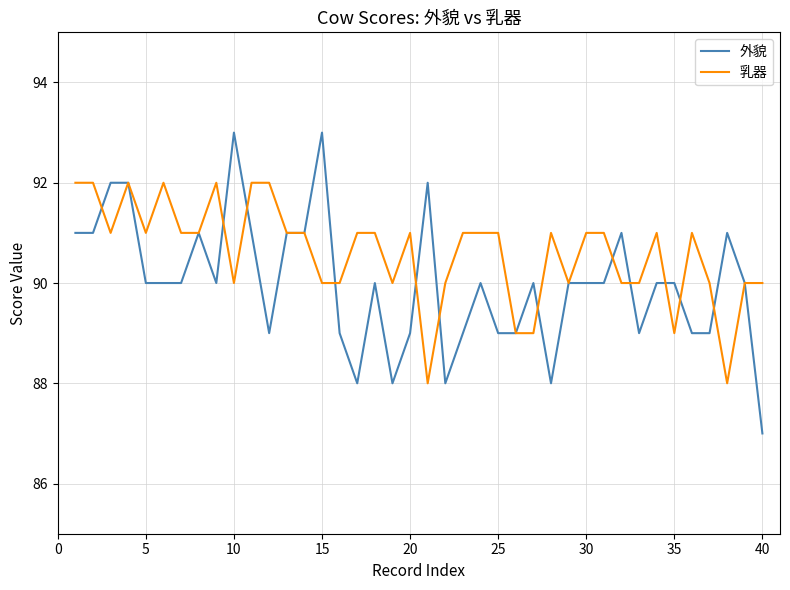

What is the greatest value displayed?

93